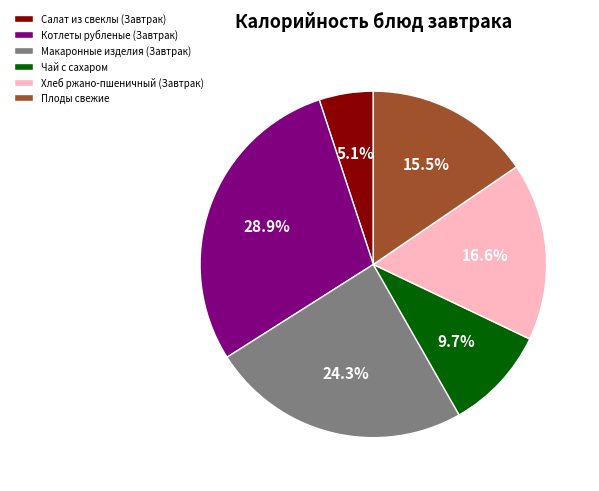

Does Хлеб ржано-пшеничный (Завтрак) account for over 50% of the chart?

No